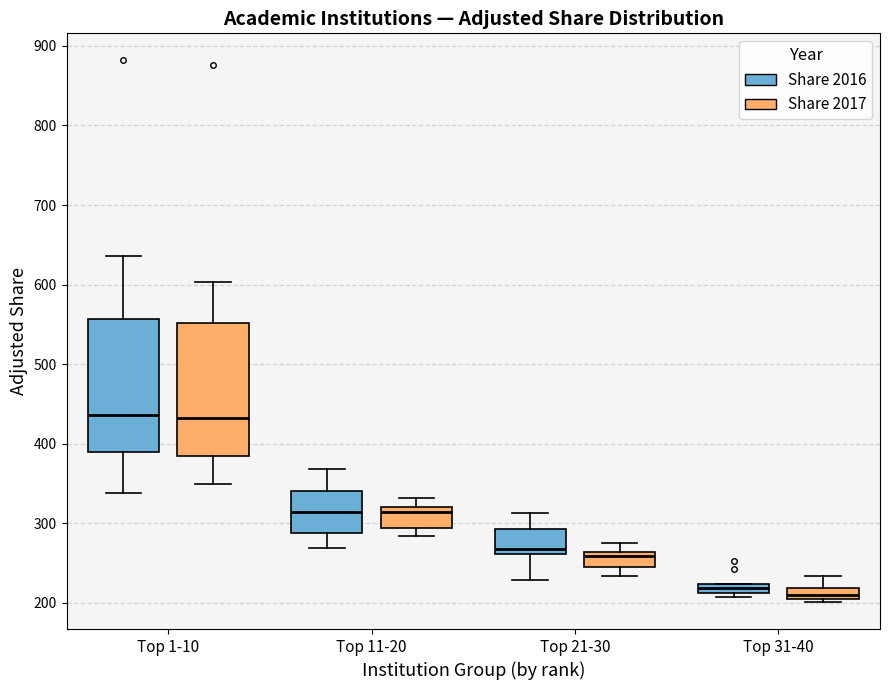

Where is the lower edge of the box for Top 11-20 (Share 2016) on the y-axis? The values are not printed on the chart, so give them approximately, as read against the axis.

290